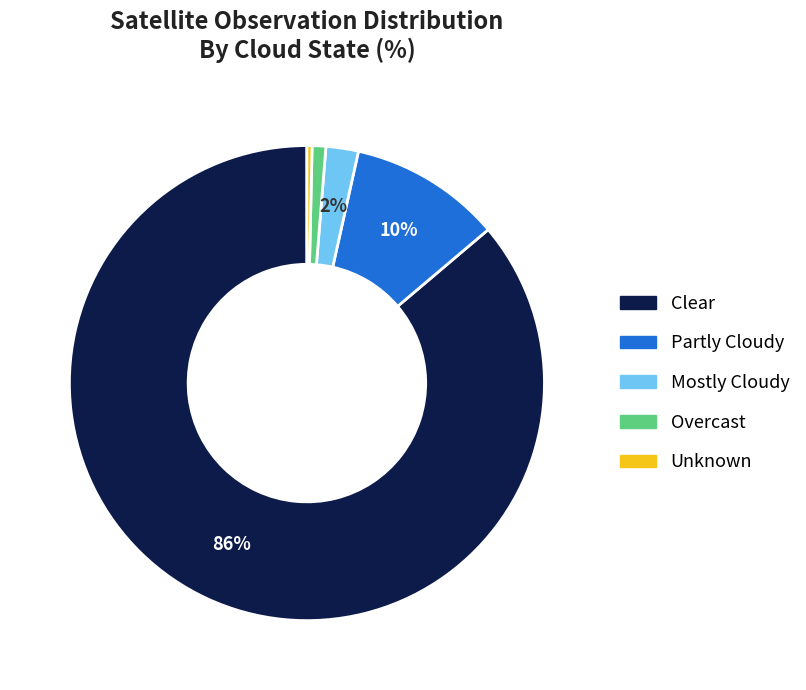

Is there a majority slice in this chart?

Yes